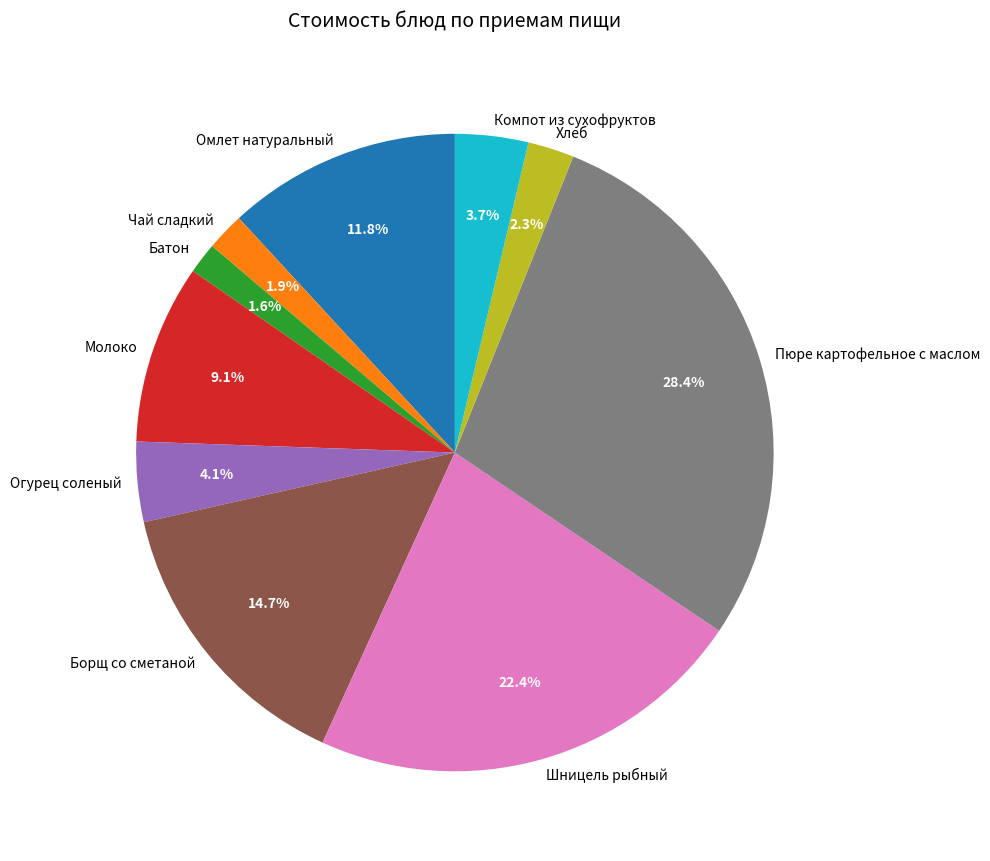

To the nearest percent, what is the average slice percentage?

10%